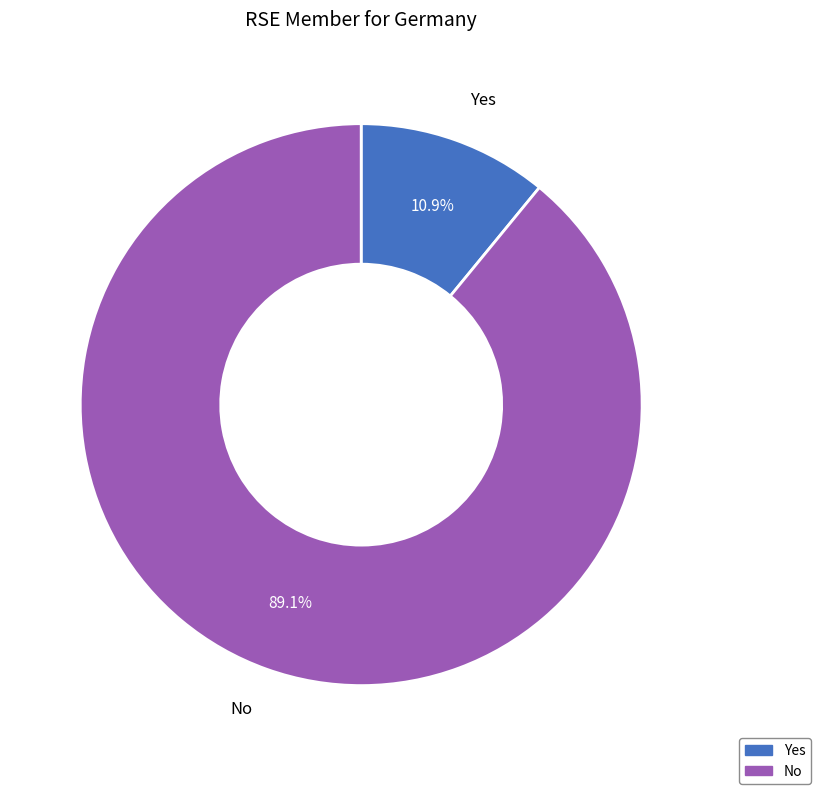

Between Yes and No, which is larger?

No